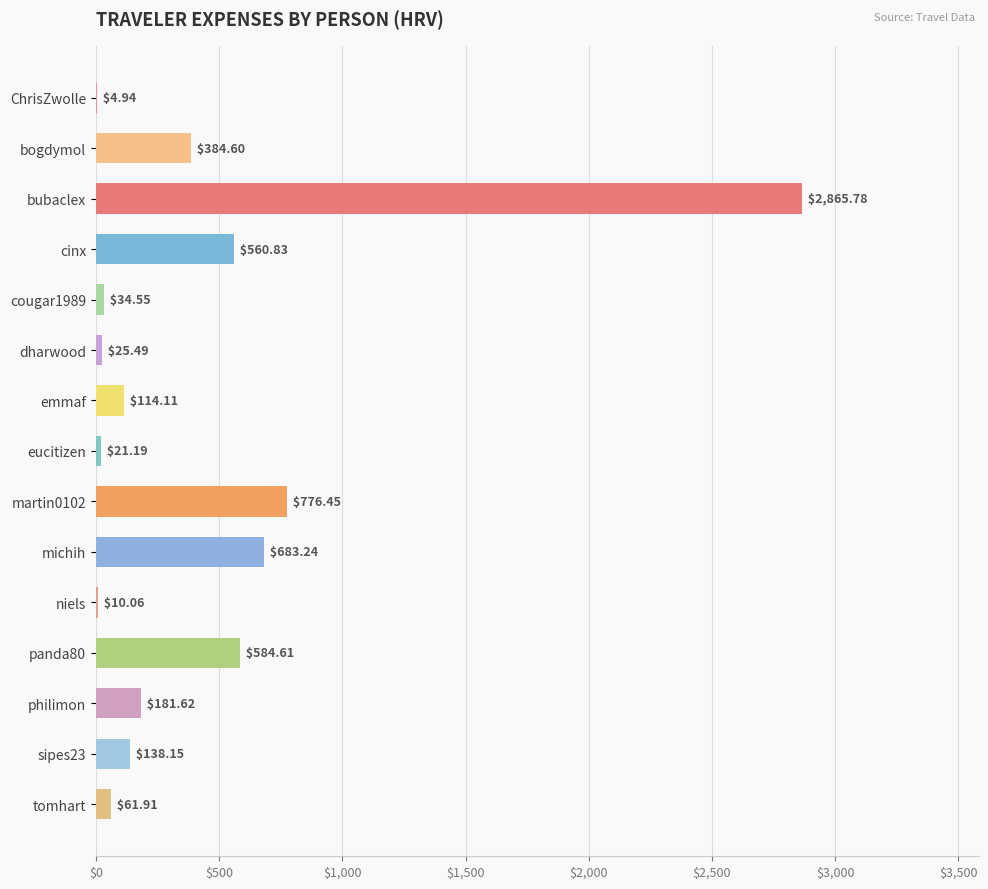

Which category has the highest value across all series?

bubaclex